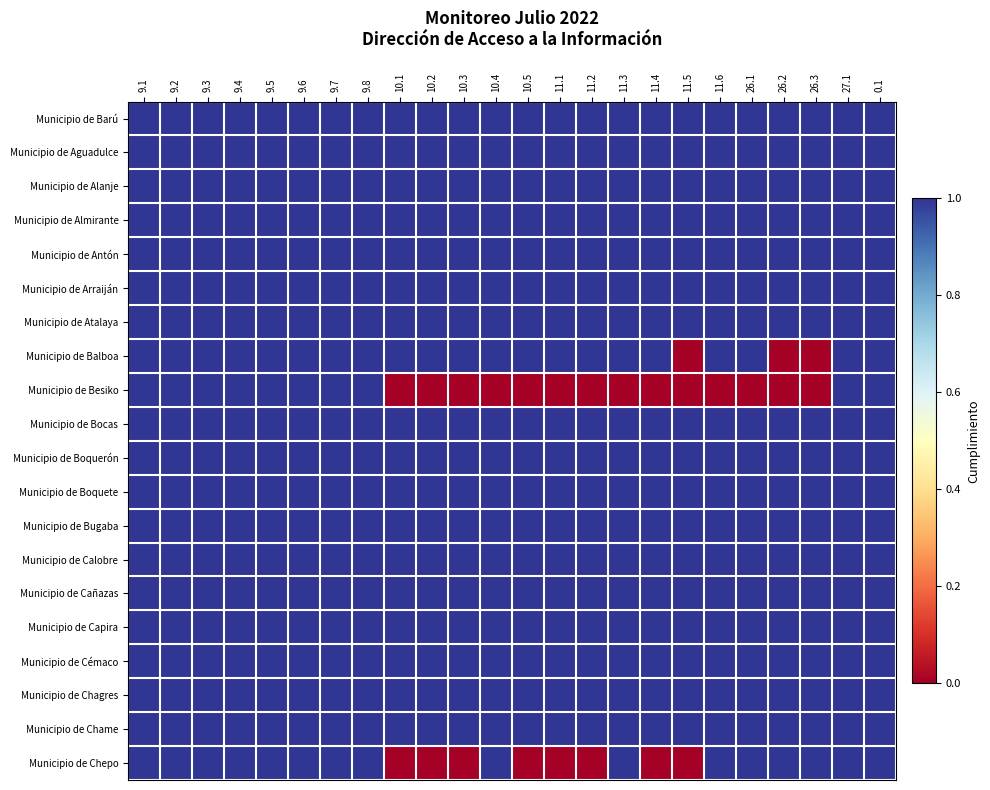

Reading left to right, extract all data points from this chart.

Municipio de Barú: 9.1=1	9.2=1	9.3=1	9.4=1	9.5=1	9.6=1	9.7=1	9.8=1	10.1=1	10.2=1	10.3=1	10.4=1	10.5=1	11.1=1	11.2=1	11.3=1	11.4=1	11.5=1	11.6=1	26.1=1	26.2=1	26.3=1	27.1=1	0.1=1
Municipio de Aguadulce: 9.1=1	9.2=1	9.3=1	9.4=1	9.5=1	9.6=1	9.7=1	9.8=1	10.1=1	10.2=1	10.3=1	10.4=1	10.5=1	11.1=1	11.2=1	11.3=1	11.4=1	11.5=1	11.6=1	26.1=1	26.2=1	26.3=1	27.1=1	0.1=1
Municipio de Alanje: 9.1=1	9.2=1	9.3=1	9.4=1	9.5=1	9.6=1	9.7=1	9.8=1	10.1=1	10.2=1	10.3=1	10.4=1	10.5=1	11.1=1	11.2=1	11.3=1	11.4=1	11.5=1	11.6=1	26.1=1	26.2=1	26.3=1	27.1=1	0.1=1
Municipio de Almirante: 9.1=1	9.2=1	9.3=1	9.4=1	9.5=1	9.6=1	9.7=1	9.8=1	10.1=1	10.2=1	10.3=1	10.4=1	10.5=1	11.1=1	11.2=1	11.3=1	11.4=1	11.5=1	11.6=1	26.1=1	26.2=1	26.3=1	27.1=1	0.1=1
Municipio de Antón: 9.1=1	9.2=1	9.3=1	9.4=1	9.5=1	9.6=1	9.7=1	9.8=1	10.1=1	10.2=1	10.3=1	10.4=1	10.5=1	11.1=1	11.2=1	11.3=1	11.4=1	11.5=1	11.6=1	26.1=1	26.2=1	26.3=1	27.1=1	0.1=1
Municipio de Arraiján: 9.1=1	9.2=1	9.3=1	9.4=1	9.5=1	9.6=1	9.7=1	9.8=1	10.1=1	10.2=1	10.3=1	10.4=1	10.5=1	11.1=1	11.2=1	11.3=1	11.4=1	11.5=1	11.6=1	26.1=1	26.2=1	26.3=1	27.1=1	0.1=1
Municipio de Atalaya: 9.1=1	9.2=1	9.3=1	9.4=1	9.5=1	9.6=1	9.7=1	9.8=1	10.1=1	10.2=1	10.3=1	10.4=1	10.5=1	11.1=1	11.2=1	11.3=1	11.4=1	11.5=1	11.6=1	26.1=1	26.2=1	26.3=1	27.1=1	0.1=1
Municipio de Balboa: 9.1=1	9.2=1	9.3=1	9.4=1	9.5=1	9.6=1	9.7=1	9.8=1	10.1=1	10.2=1	10.3=1	10.4=1	10.5=1	11.1=1	11.2=1	11.3=1	11.4=1	11.5=0	11.6=1	26.1=1	26.2=0	26.3=0	27.1=1	0.1=1
Municipio de Besiko: 9.1=1	9.2=1	9.3=1	9.4=1	9.5=1	9.6=1	9.7=1	9.8=1	10.1=0	10.2=0	10.3=0	10.4=0	10.5=0	11.1=0	11.2=0	11.3=0	11.4=0	11.5=0	11.6=0	26.1=0	26.2=0	26.3=0	27.1=1	0.1=1
Municipio de Bocas: 9.1=1	9.2=1	9.3=1	9.4=1	9.5=1	9.6=1	9.7=1	9.8=1	10.1=1	10.2=1	10.3=1	10.4=1	10.5=1	11.1=1	11.2=1	11.3=1	11.4=1	11.5=1	11.6=1	26.1=1	26.2=1	26.3=1	27.1=1	0.1=1
Municipio de Boquerón: 9.1=1	9.2=1	9.3=1	9.4=1	9.5=1	9.6=1	9.7=1	9.8=1	10.1=1	10.2=1	10.3=1	10.4=1	10.5=1	11.1=1	11.2=1	11.3=1	11.4=1	11.5=1	11.6=1	26.1=1	26.2=1	26.3=1	27.1=1	0.1=1
Municipio de Boquete: 9.1=1	9.2=1	9.3=1	9.4=1	9.5=1	9.6=1	9.7=1	9.8=1	10.1=1	10.2=1	10.3=1	10.4=1	10.5=1	11.1=1	11.2=1	11.3=1	11.4=1	11.5=1	11.6=1	26.1=1	26.2=1	26.3=1	27.1=1	0.1=1
Municipio de Bugaba: 9.1=1	9.2=1	9.3=1	9.4=1	9.5=1	9.6=1	9.7=1	9.8=1	10.1=1	10.2=1	10.3=1	10.4=1	10.5=1	11.1=1	11.2=1	11.3=1	11.4=1	11.5=1	11.6=1	26.1=1	26.2=1	26.3=1	27.1=1	0.1=1
Municipio de Calobre: 9.1=1	9.2=1	9.3=1	9.4=1	9.5=1	9.6=1	9.7=1	9.8=1	10.1=1	10.2=1	10.3=1	10.4=1	10.5=1	11.1=1	11.2=1	11.3=1	11.4=1	11.5=1	11.6=1	26.1=1	26.2=1	26.3=1	27.1=1	0.1=1
Municipio de Cañazas: 9.1=1	9.2=1	9.3=1	9.4=1	9.5=1	9.6=1	9.7=1	9.8=1	10.1=1	10.2=1	10.3=1	10.4=1	10.5=1	11.1=1	11.2=1	11.3=1	11.4=1	11.5=1	11.6=1	26.1=1	26.2=1	26.3=1	27.1=1	0.1=1
Municipio de Capira: 9.1=1	9.2=1	9.3=1	9.4=1	9.5=1	9.6=1	9.7=1	9.8=1	10.1=1	10.2=1	10.3=1	10.4=1	10.5=1	11.1=1	11.2=1	11.3=1	11.4=1	11.5=1	11.6=1	26.1=1	26.2=1	26.3=1	27.1=1	0.1=1
Municipio de Cémaco: 9.1=1	9.2=1	9.3=1	9.4=1	9.5=1	9.6=1	9.7=1	9.8=1	10.1=1	10.2=1	10.3=1	10.4=1	10.5=1	11.1=1	11.2=1	11.3=1	11.4=1	11.5=1	11.6=1	26.1=1	26.2=1	26.3=1	27.1=1	0.1=1
Municipio de Chagres: 9.1=1	9.2=1	9.3=1	9.4=1	9.5=1	9.6=1	9.7=1	9.8=1	10.1=1	10.2=1	10.3=1	10.4=1	10.5=1	11.1=1	11.2=1	11.3=1	11.4=1	11.5=1	11.6=1	26.1=1	26.2=1	26.3=1	27.1=1	0.1=1
Municipio de Chame: 9.1=1	9.2=1	9.3=1	9.4=1	9.5=1	9.6=1	9.7=1	9.8=1	10.1=1	10.2=1	10.3=1	10.4=1	10.5=1	11.1=1	11.2=1	11.3=1	11.4=1	11.5=1	11.6=1	26.1=1	26.2=1	26.3=1	27.1=1	0.1=1
Municipio de Chepo: 9.1=1	9.2=1	9.3=1	9.4=1	9.5=1	9.6=1	9.7=1	9.8=1	10.1=0	10.2=0	10.3=0	10.4=1	10.5=0	11.1=0	11.2=0	11.3=1	11.4=0	11.5=0	11.6=1	26.1=1	26.2=1	26.3=1	27.1=1	0.1=1